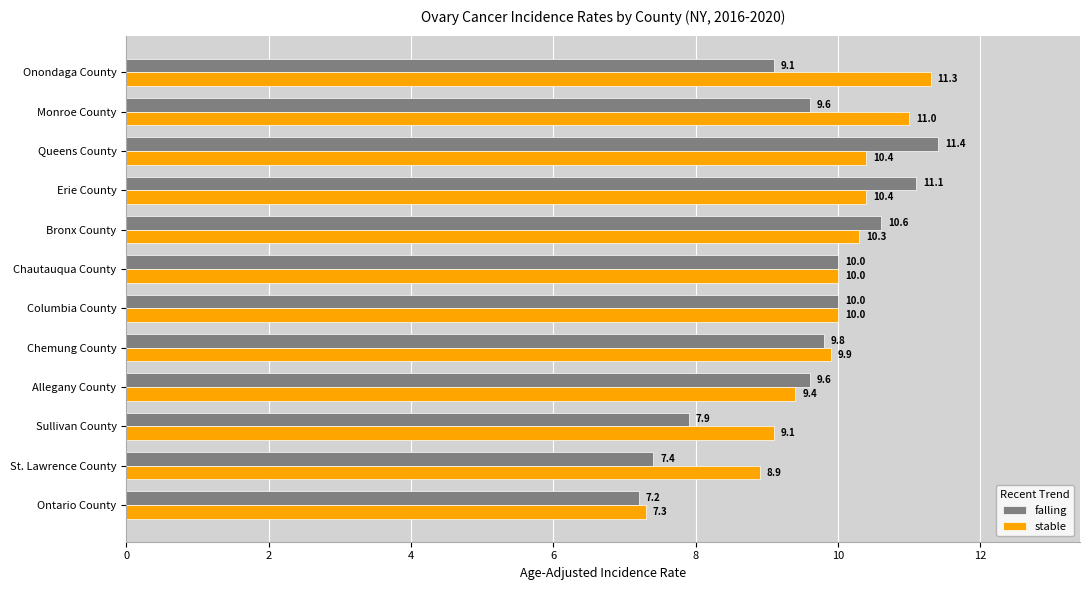

At which label is falling closest to 9?

Onondaga County